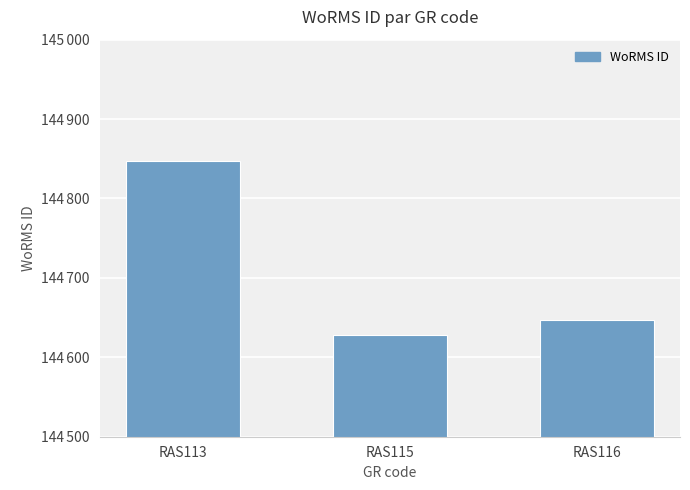

Reading right to left, list all the values displayed in this chart.

144647	144628	144847